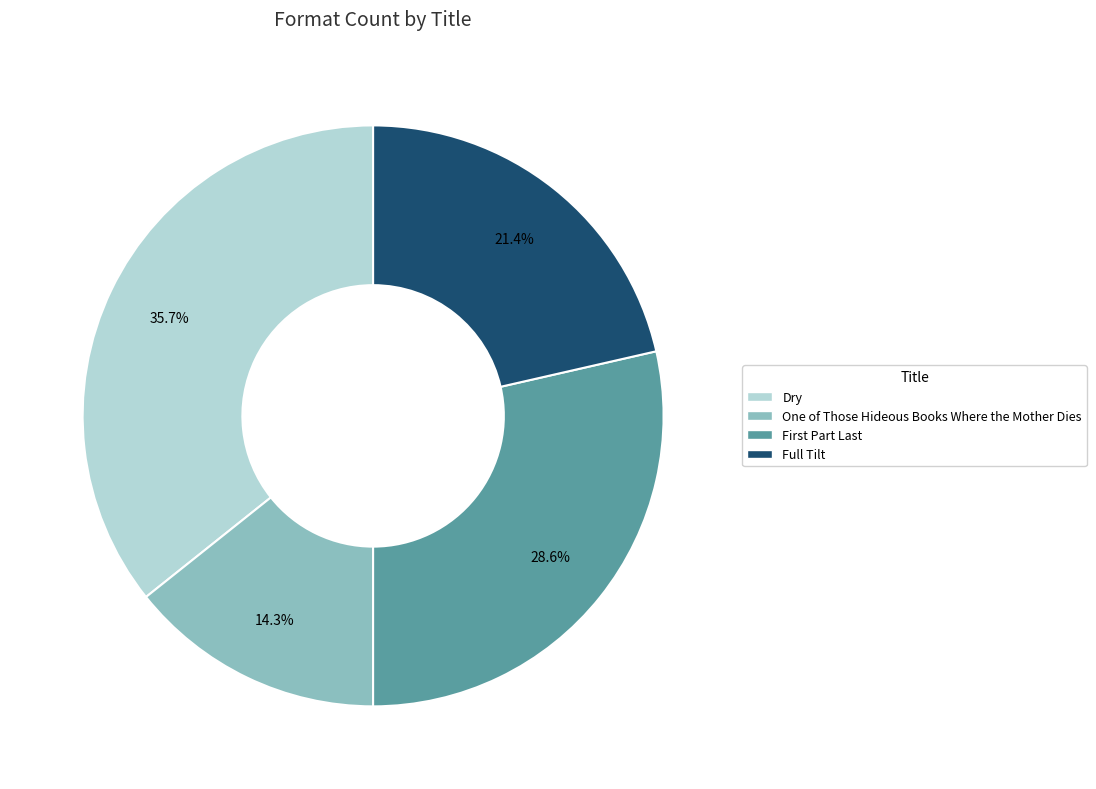

What percentage is NOT represented by Dry?

64.3%